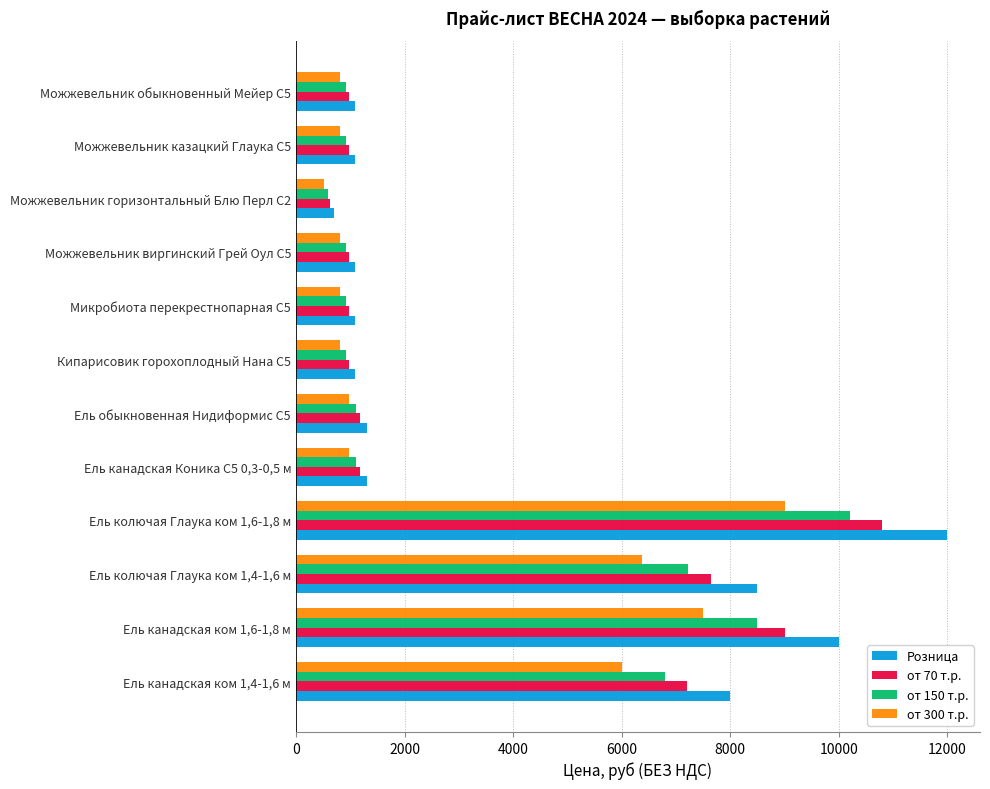

List the series in order of their peak value, highest first.

Розница, от 70 т.р., от 150 т.р., от 300 т.р.